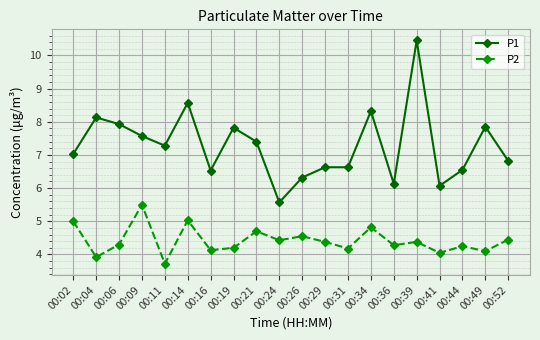

Which series has the widest spread of values?

P1